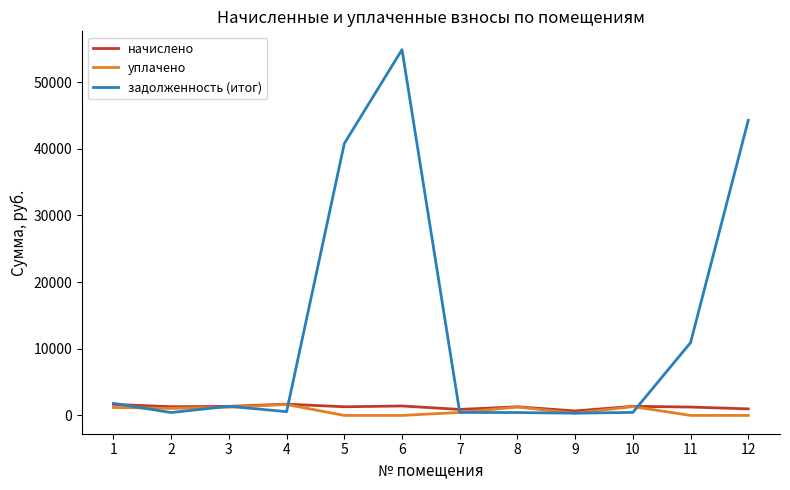

Between 4 and 6, which series saw the biggest shift?

задолженность (итог)